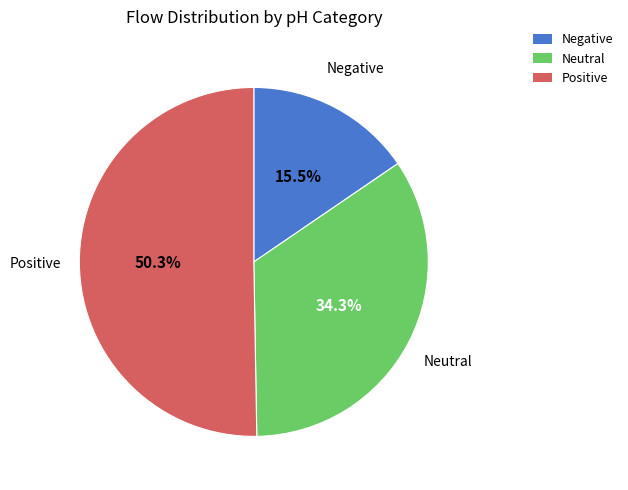

How many slices are in this pie chart?

3